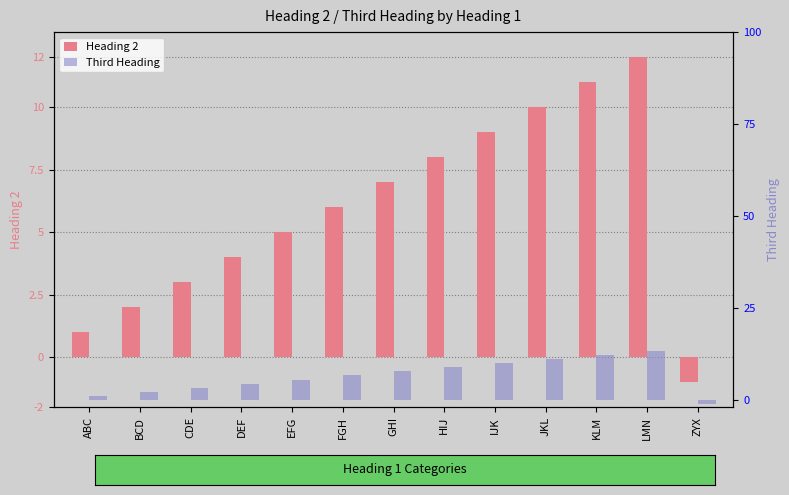

What is the maximum value for Heading 2?

12.0